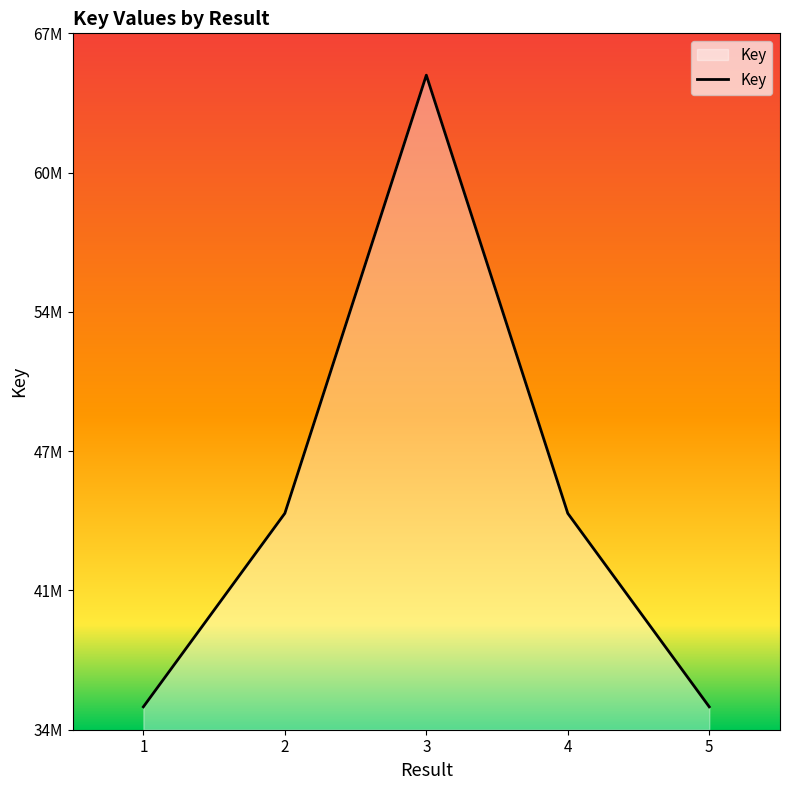

True or false: there are more than 2 points higher than both neighbors.

False